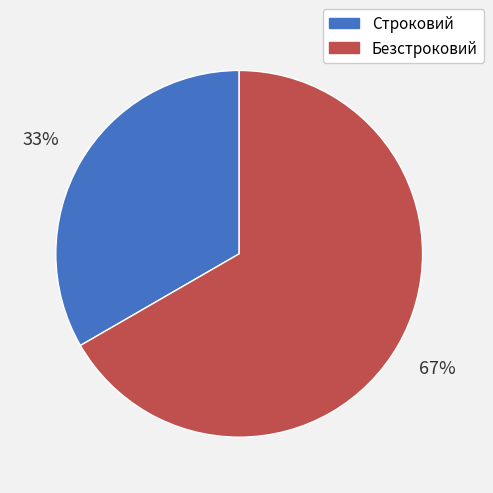

To the nearest percent, what is the combined percentage of Строковий and Безстроковий?

100%